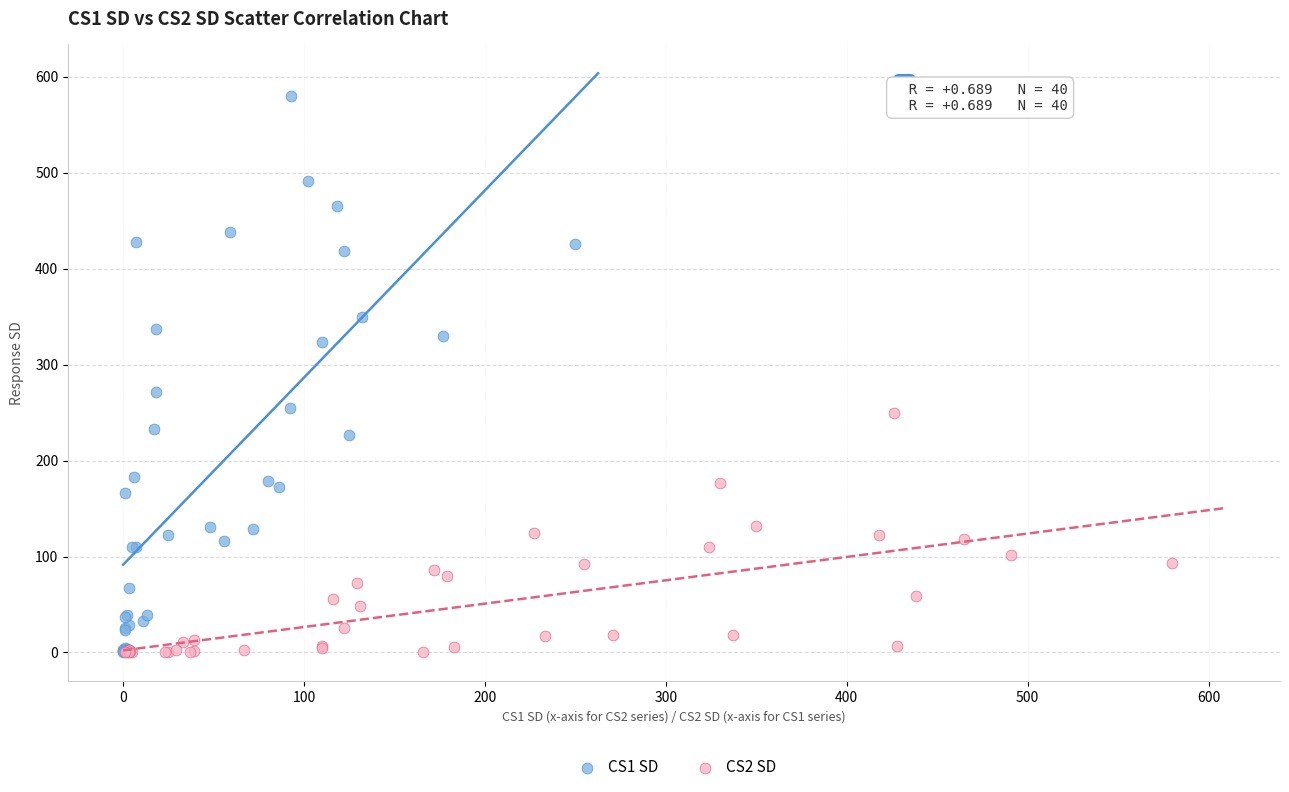

Which series has the largest Y range (max minus min)?

CS1 SD